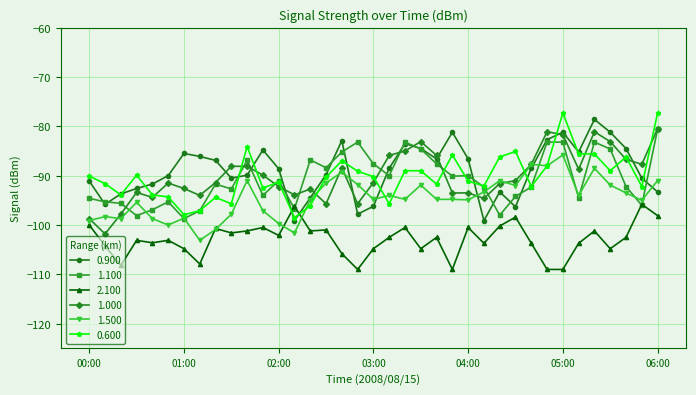

True or false: 2.100 and 0.600 cross at least once.

True